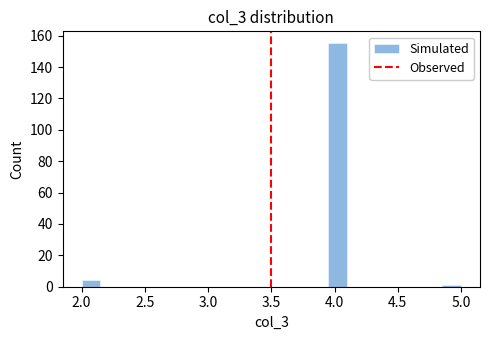

Read against the x-axis, roughly where is the centre of the tallest bar?

4.05